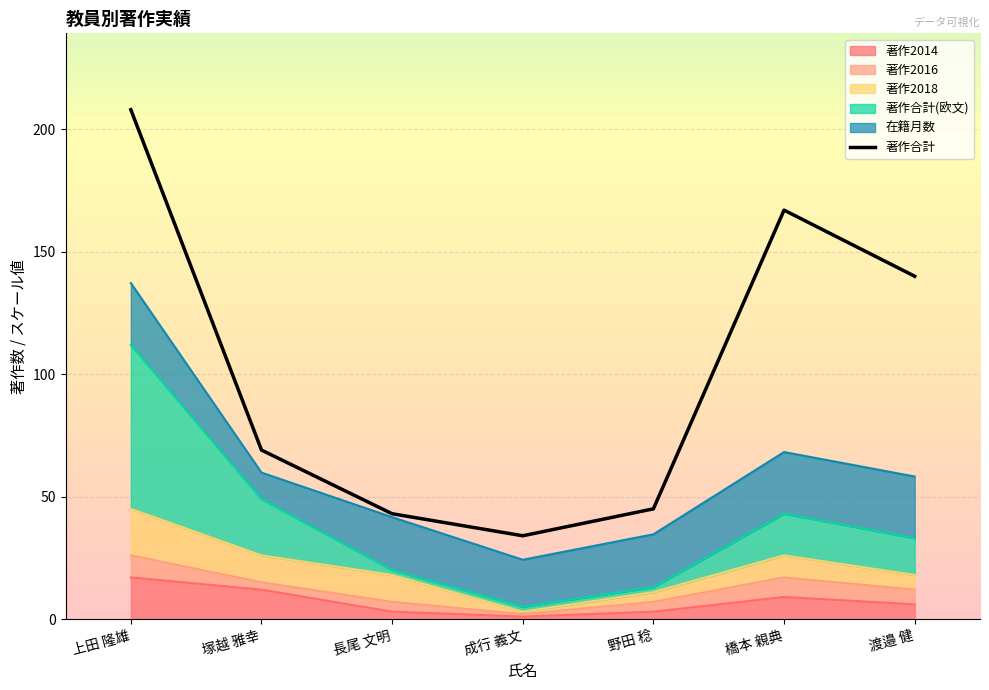

What is the ratio of the value at 野田 稔 to the value at 橋本 親典?

0.3